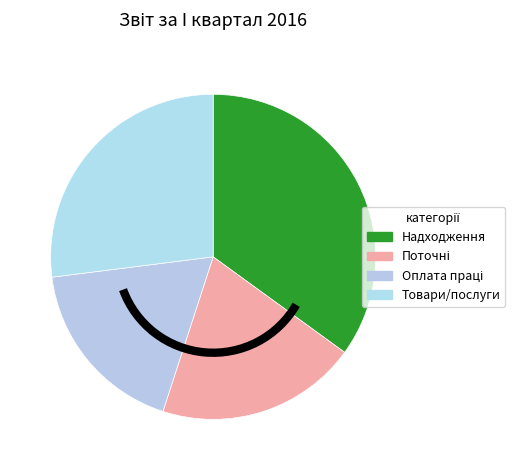

How many segments does this pie chart have?

4